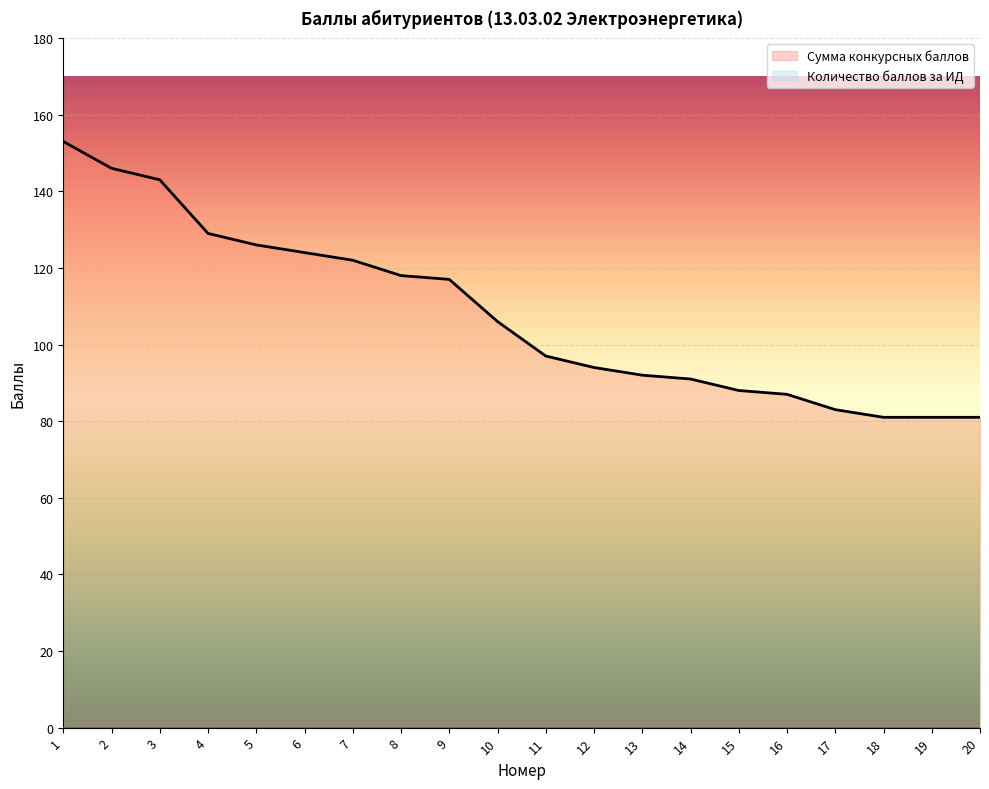

What is the value of the 2nd point from the left?

146